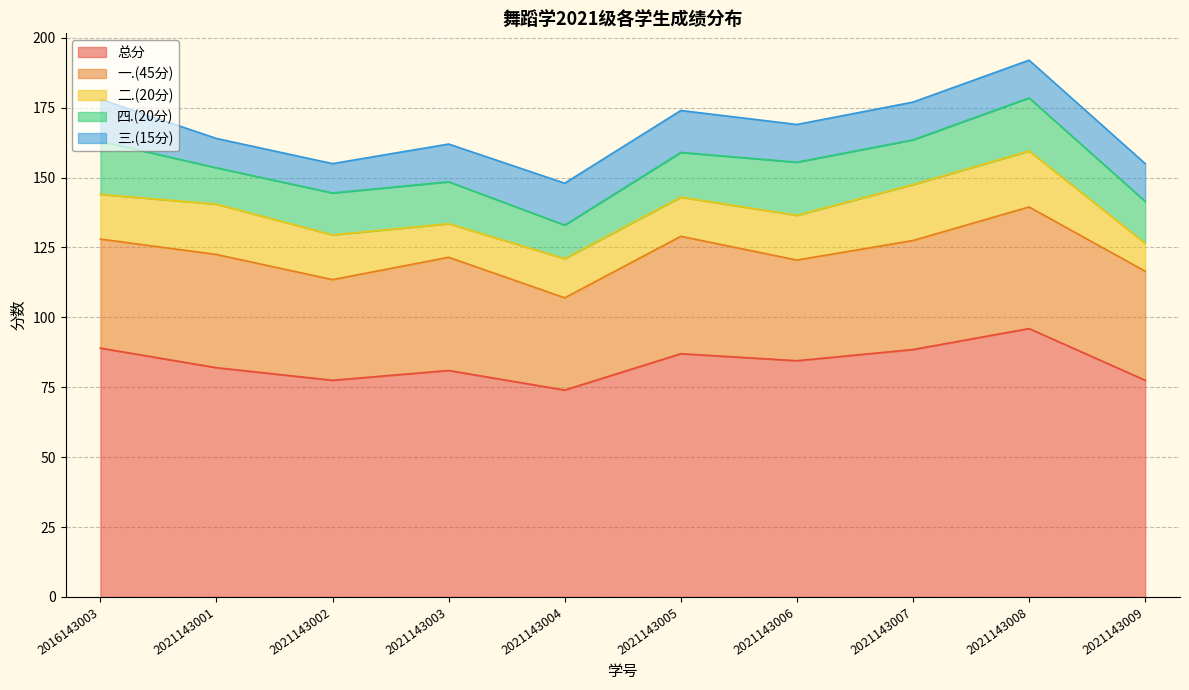

In 四.(20分), how many points are higher than both neighbors (excluding endpoints)?

2